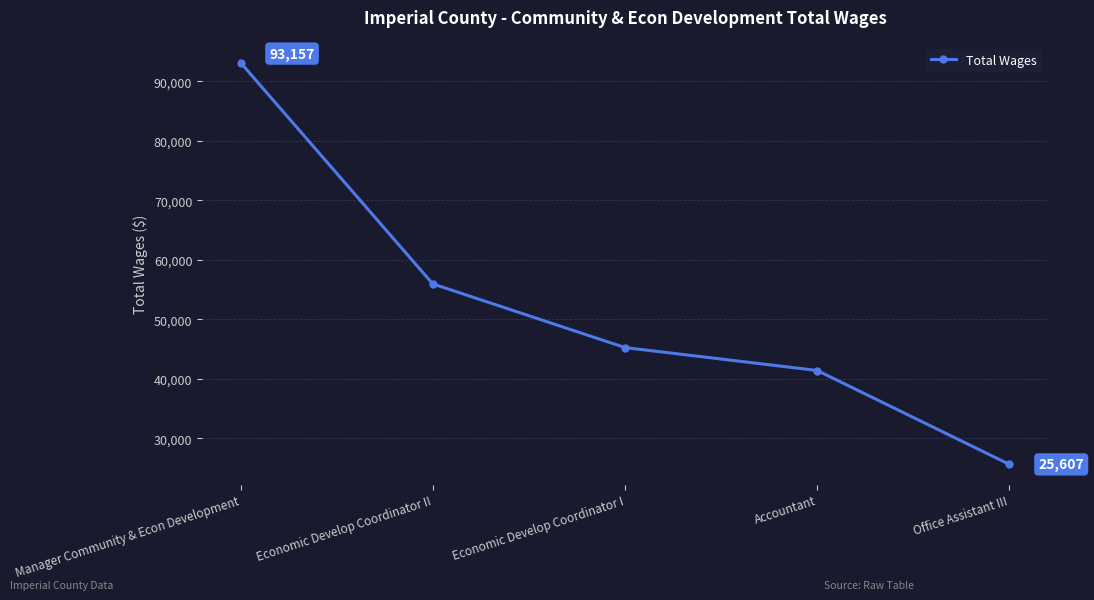

How many lines are shown in the chart?

1